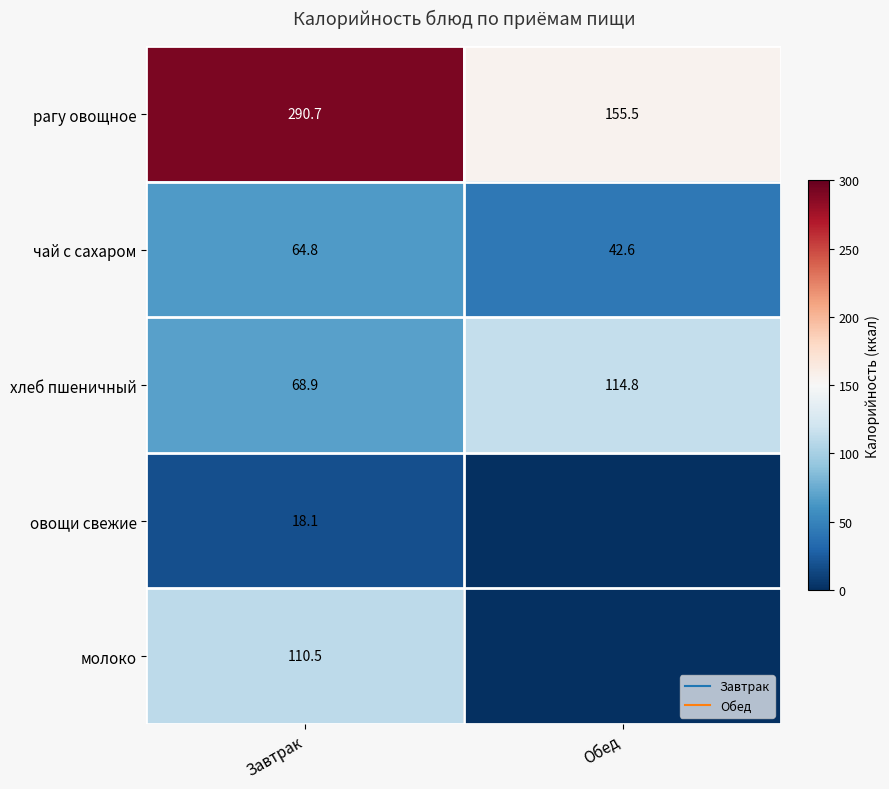

What is the average value of the рагу овощное series?

223.1